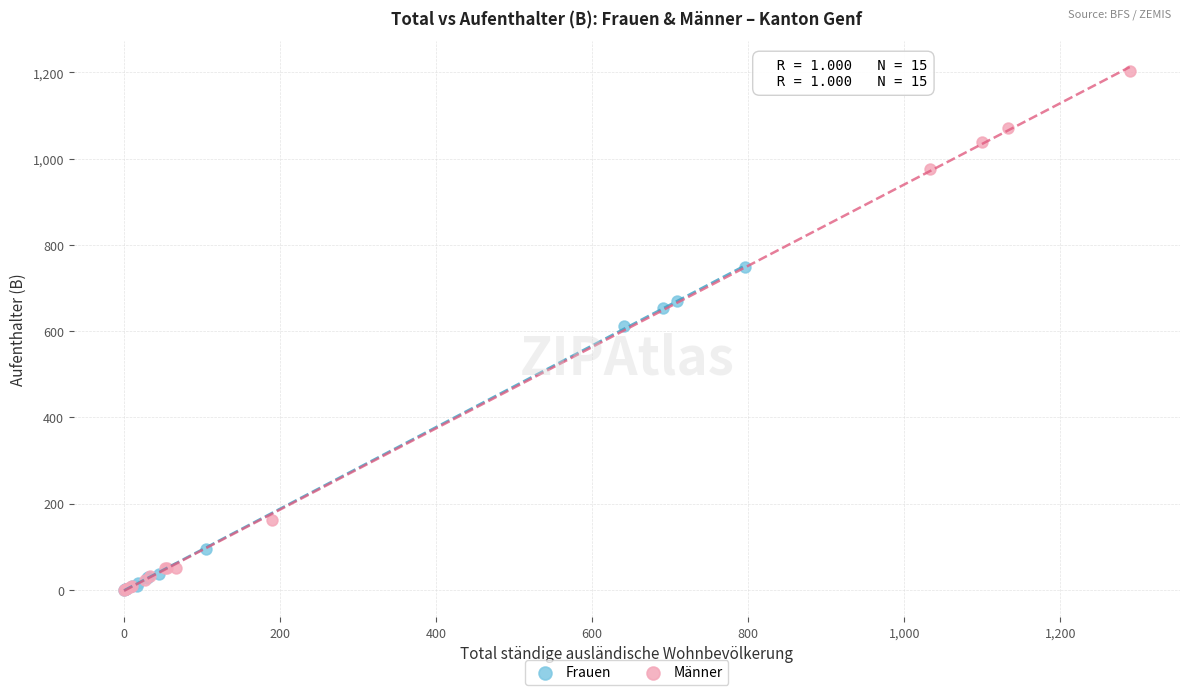

Which series reaches the maximum Y coordinate?

Männer